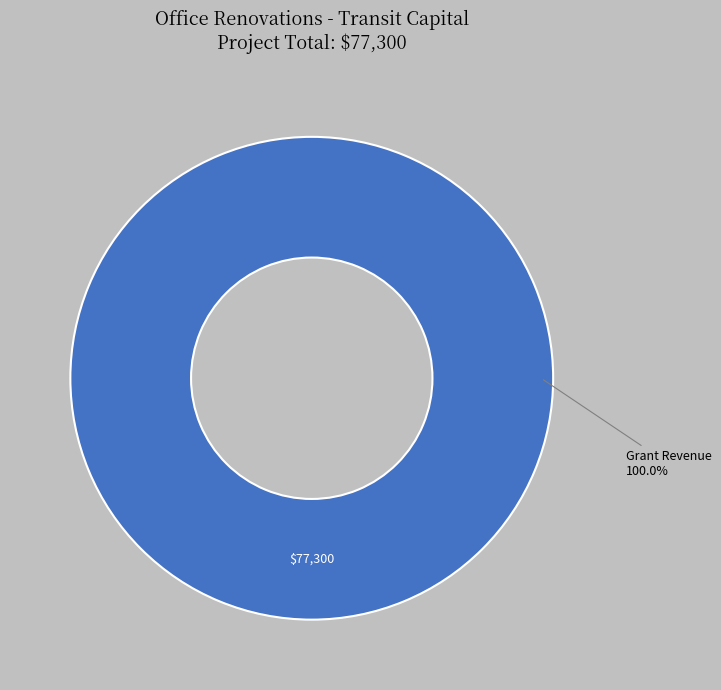

Is there any slice that represents more than half of the pie?

Yes